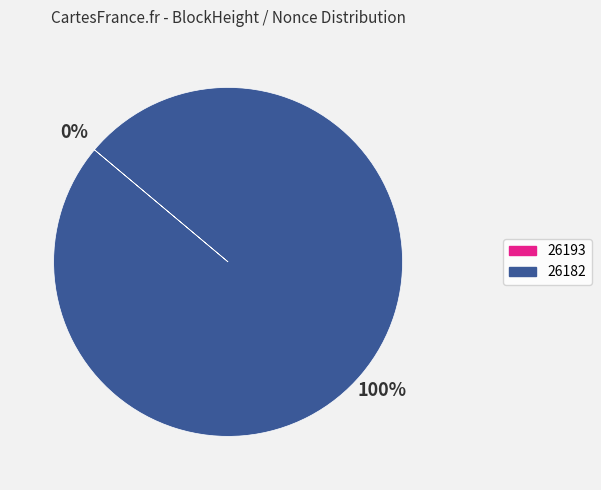

Does 26182 account for over 50% of the chart?

Yes